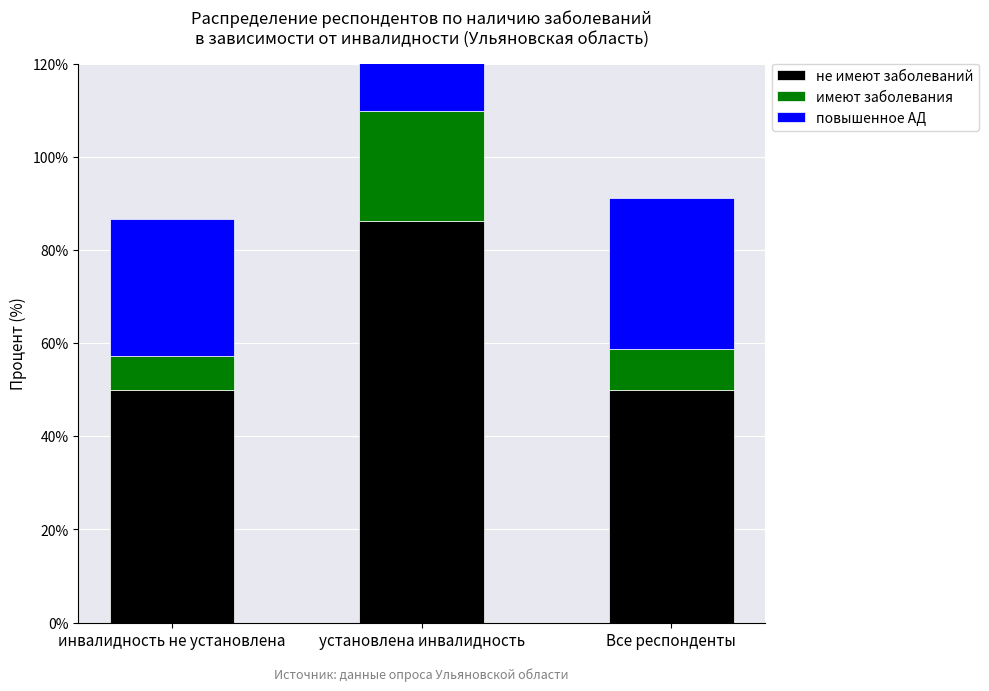

Between Все респонденты and инвалидность не установлена, which is larger?

Все респонденты